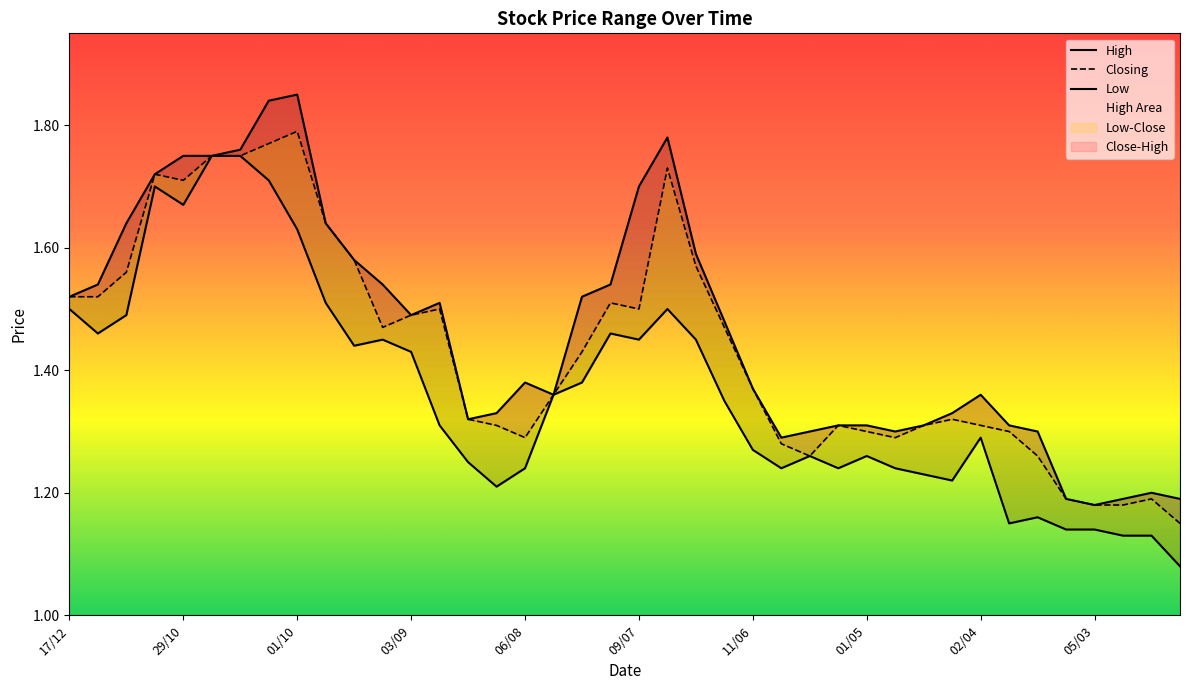

Is the value of Low at 10/09 greater than the value of Closing at 22/10?

No